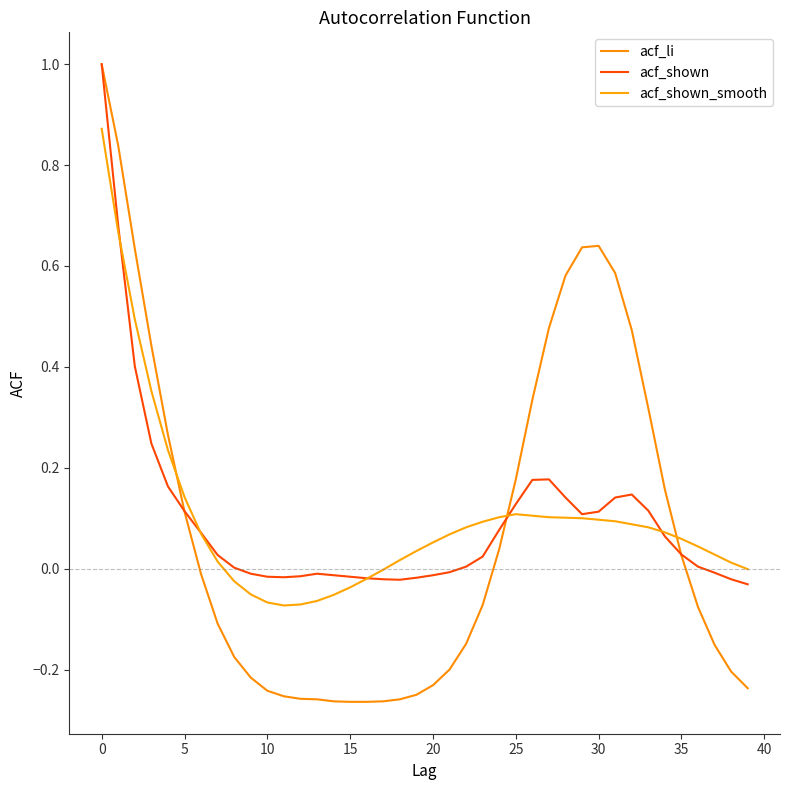

What are all the series names shown in the legend?

acf_li, acf_shown, acf_shown_smooth